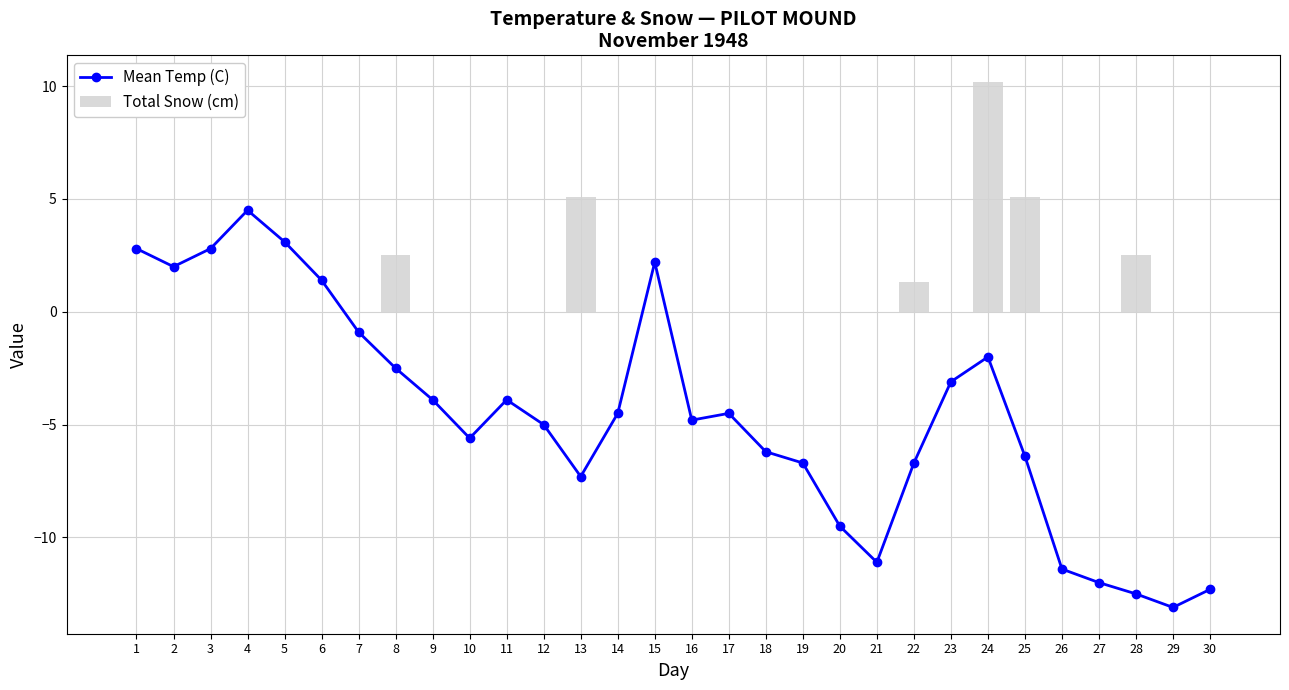

Reading right to left, transcribe all the data shown in this chart.

Mean Temp (C): 30=-12.3	29=-13.1	28=-12.5	27=-12.0	26=-11.4	25=-6.4	24=-2.0	23=-3.1	22=-6.7	21=-11.1	20=-9.5	19=-6.7	18=-6.2	17=-4.5	16=-4.8	15=2.2	14=-4.5	13=-7.3	12=-5.0	11=-3.9	10=-5.6	9=-3.9	8=-2.5	7=-0.9	6=1.4	5=3.1	4=4.5	3=2.8	2=2.0	1=2.8
Total Snow (cm): 30=0.0	29=0.0	28=2.5	27=0.0	26=0.0	25=5.1	24=10.2	23=0.0	22=1.3	21=0.0	20=0.0	19=0.0	18=0.0	17=0.0	16=0.0	15=0.0	14=0.0	13=5.1	12=0.0	11=0.0	10=0.0	9=0.0	8=2.5	7=0.0	6=0.0	5=0.0	4=0.0	3=0.0	2=0.0	1=0.0